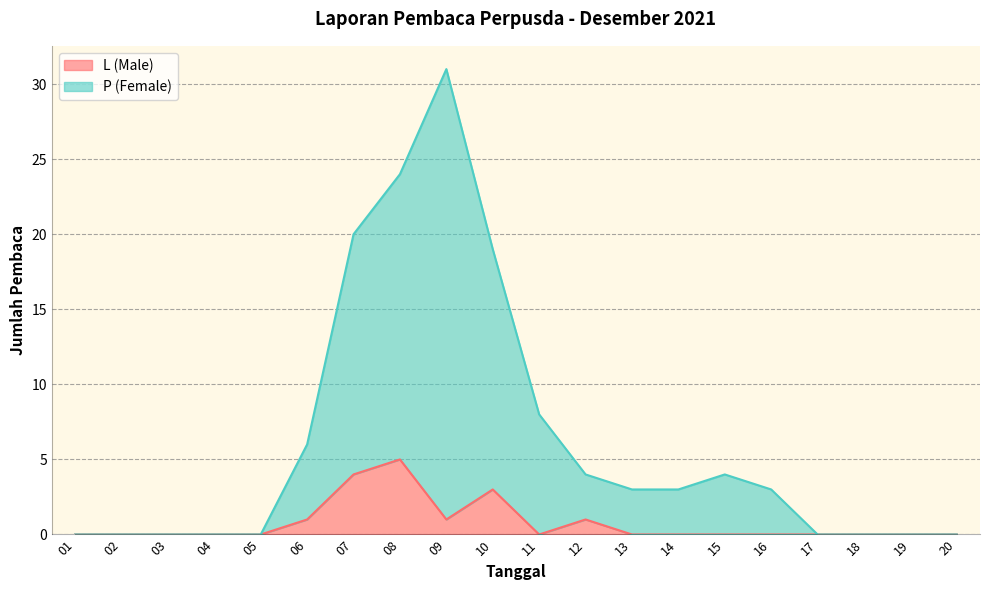

What are all the series names shown in the legend?

L (Male), P (Female)